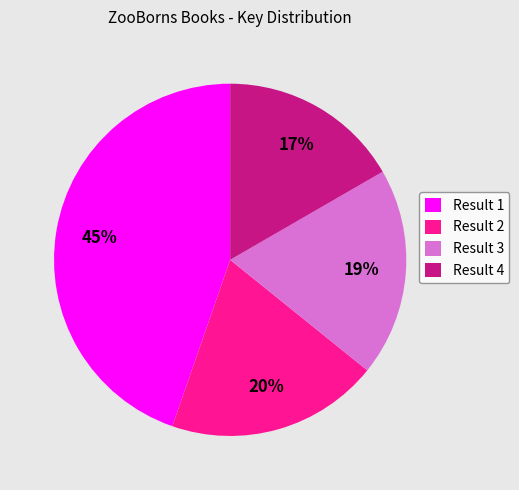

True or false: Result 4 accounts for 11% of the total.

False